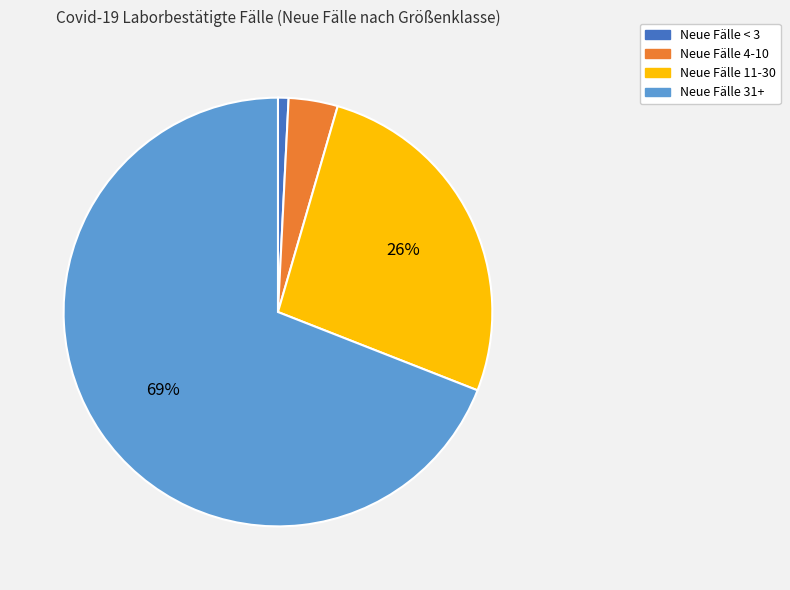

To the nearest percent, what is the average slice percentage?

25%